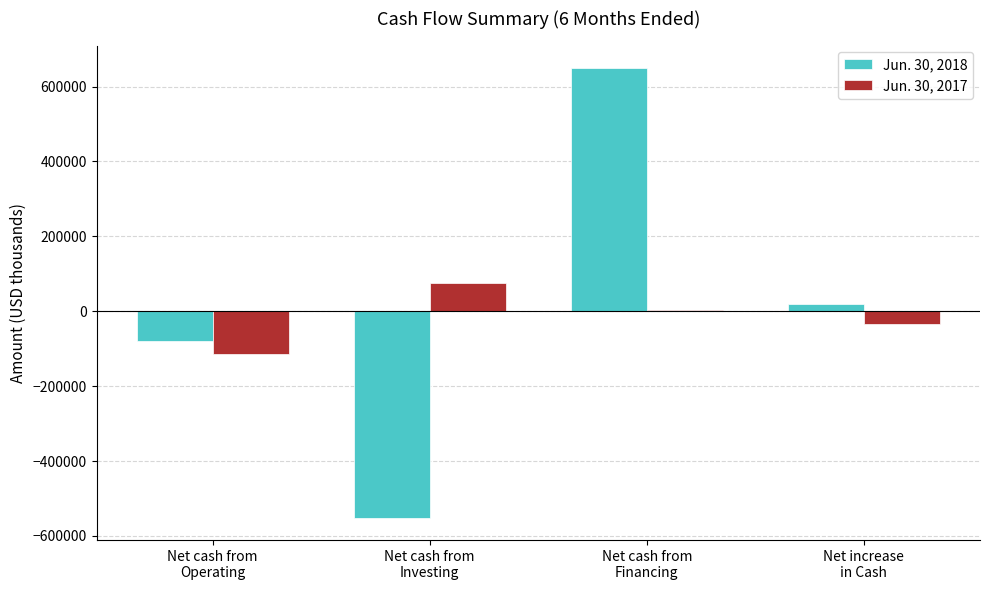

What is the difference between the Jun. 30, 2017 values at Net cash from
Investing and Net cash from
Financing?

72882